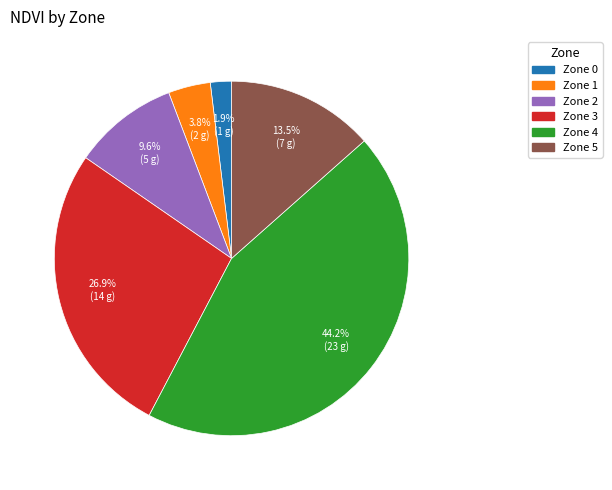

Do Zone 1 and Zone 5 together represent more than half of the pie?

No